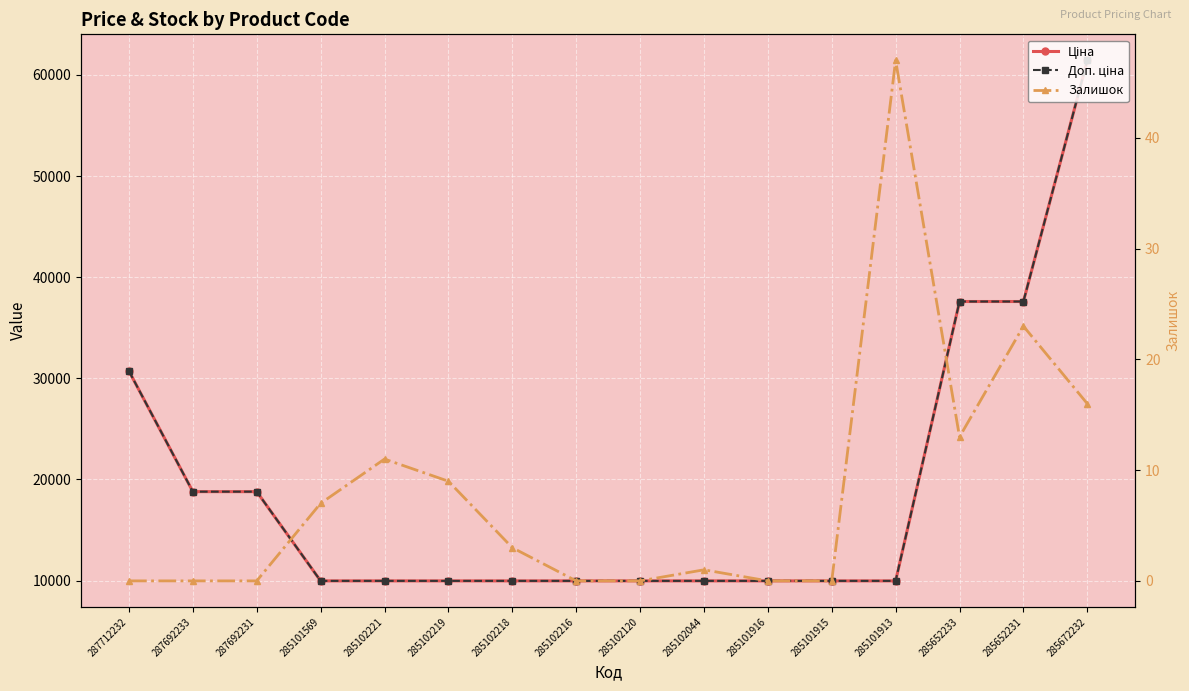

Between 285102221 and 285102218, which is larger?

285102221